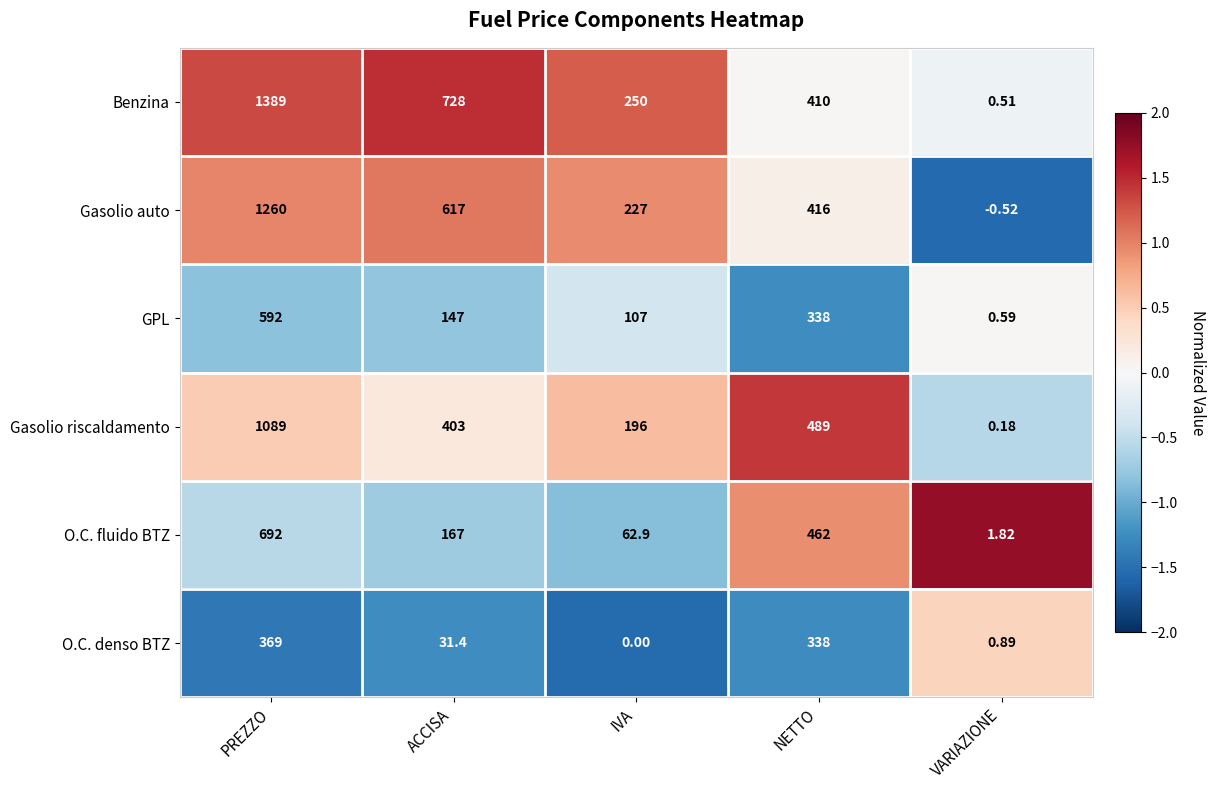

List the labels in order of Gasolio riscaldamento value, smallest first.

VARIAZIONE, IVA, ACCISA, NETTO, PREZZO